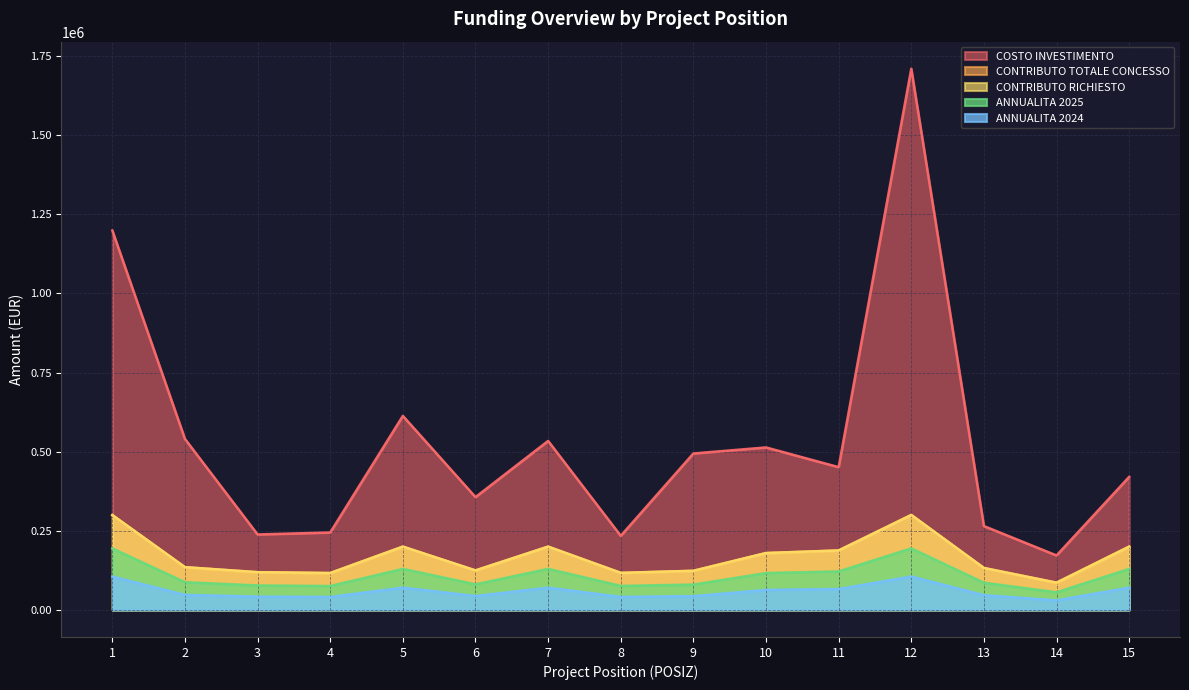

What is the difference between the maximum and minimum values in the ANNUALITA 2024 series?

75277.2